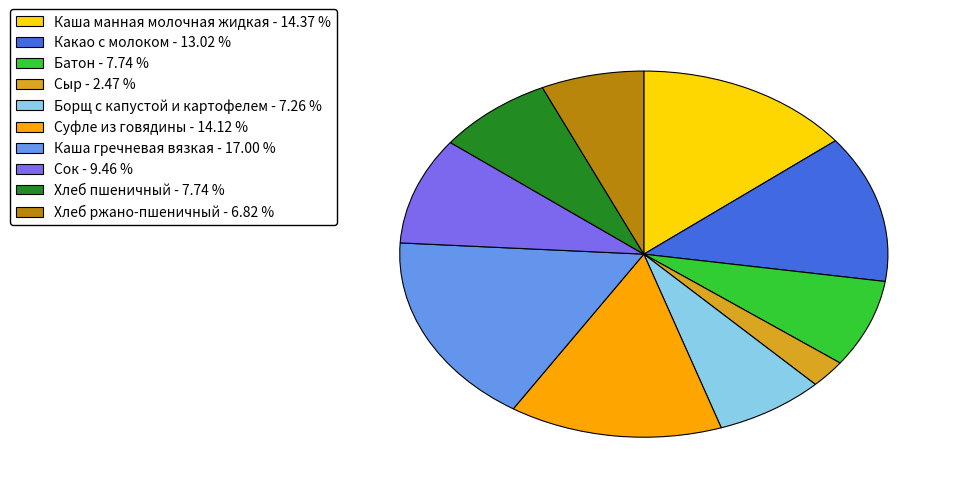

Which category has the smallest portion of the pie?

Сыр